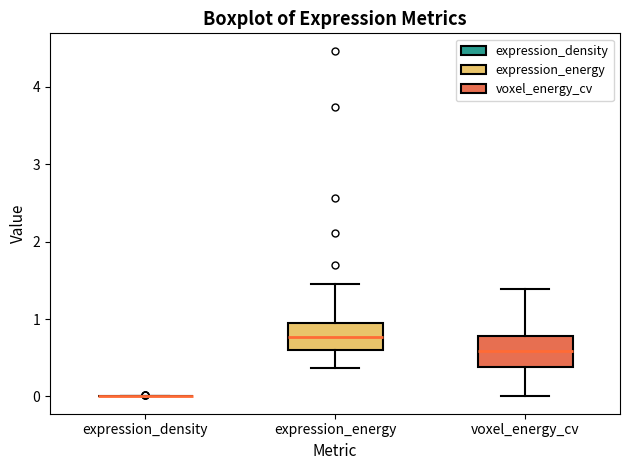

Reading left to right, read every box against the y-axis: the position of its median line, the range the box covers, and the ends of its whiskers. The values are not printed on the chart, so give them approximately, as read against the axis.

expression_density: box collapsed to a line at 0.0, whiskers 0.0 to 0.0
expression_energy: median 0.8, box 0.6 to 0.9, whiskers 0.4 to 1.4
voxel_energy_cv: median 0.6, box 0.4 to 0.8, whiskers 0.0 to 1.4